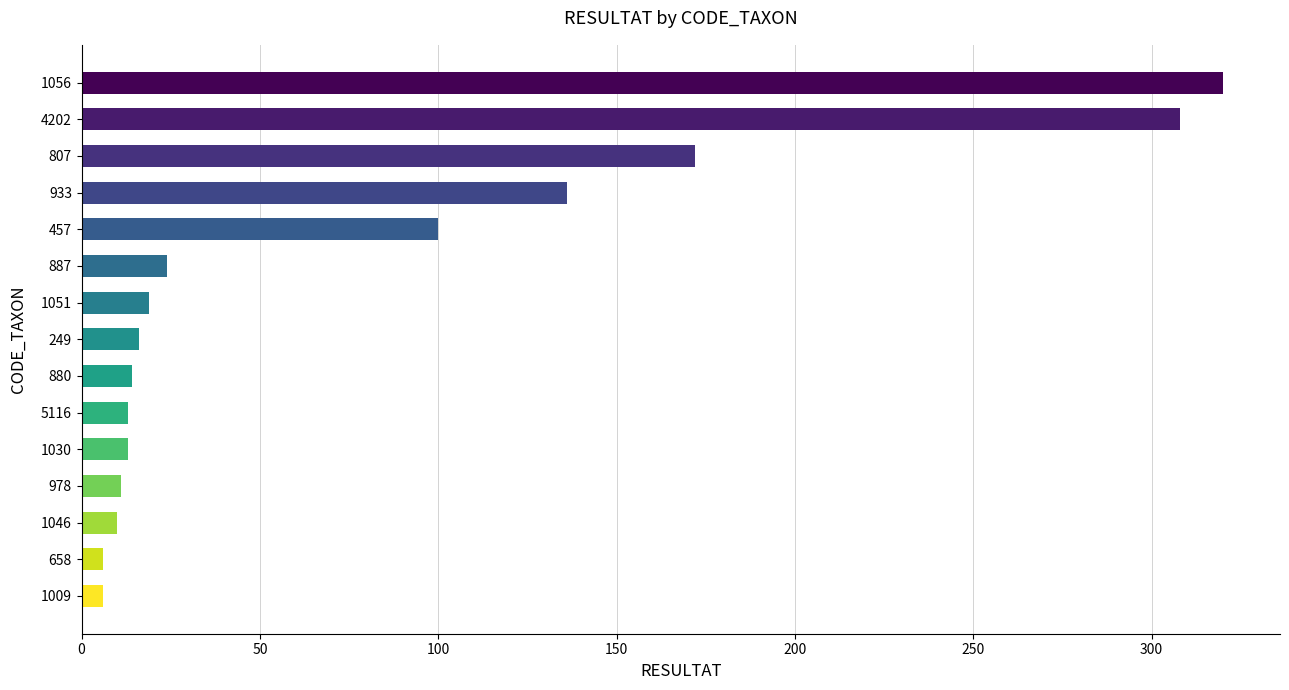

Count the number of categories in the chart.

15